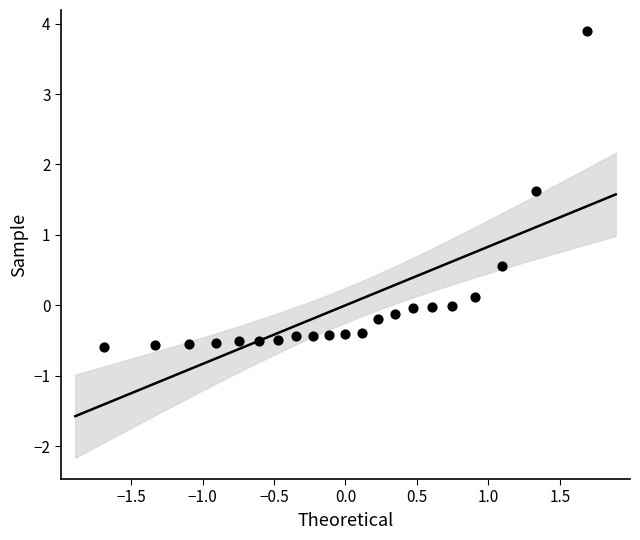

What Y value in the scatter plot is closest to 1?

0.6